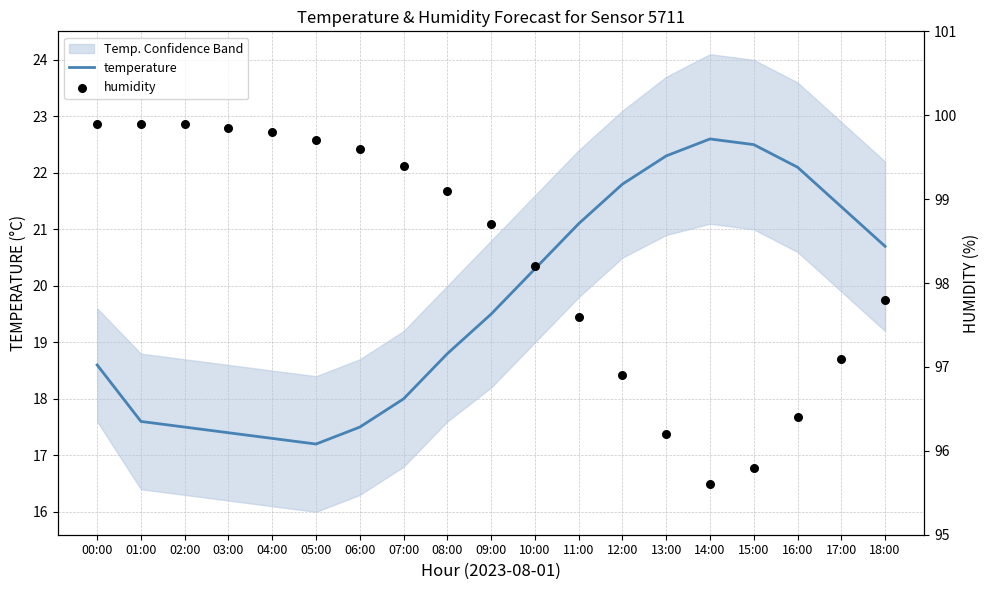

True or false: temperature has a value of 27.1 at 09:00.

False